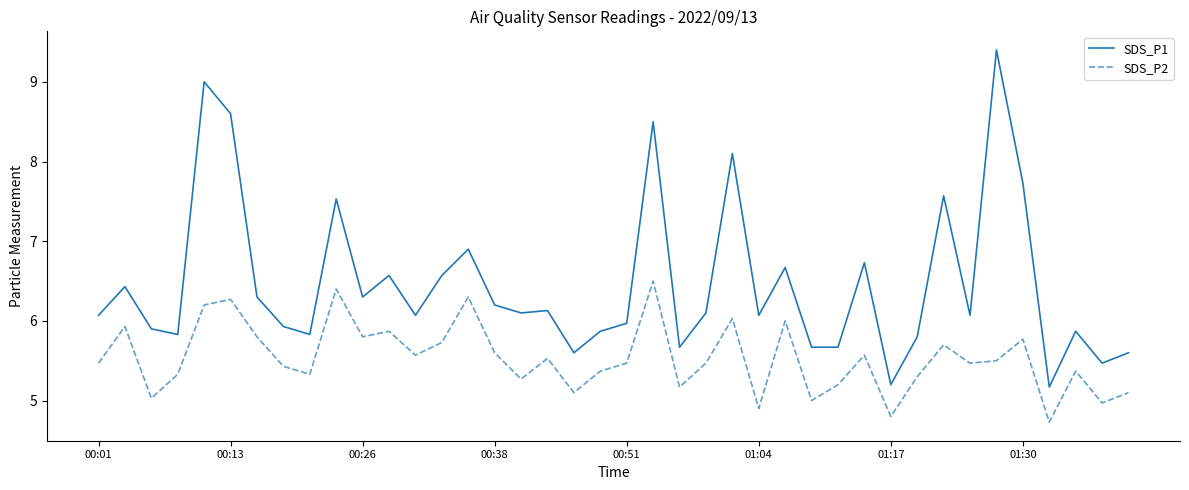

What is the difference between the second highest and minimum values in the SDS_P2 series?

1.7